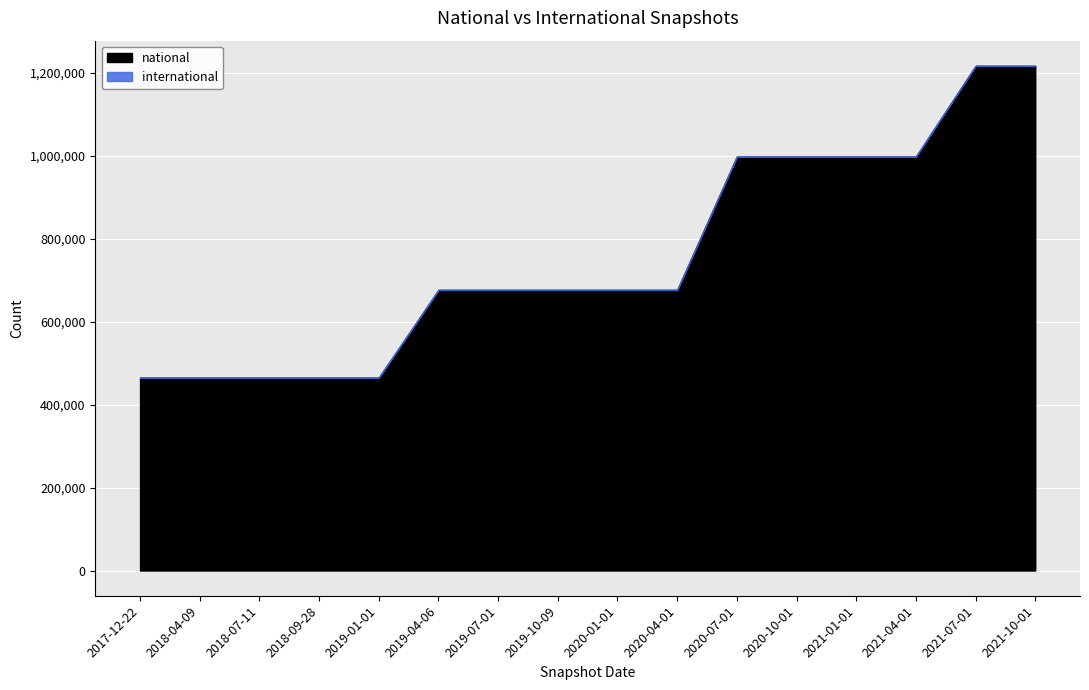

How many data points does each series have?

16